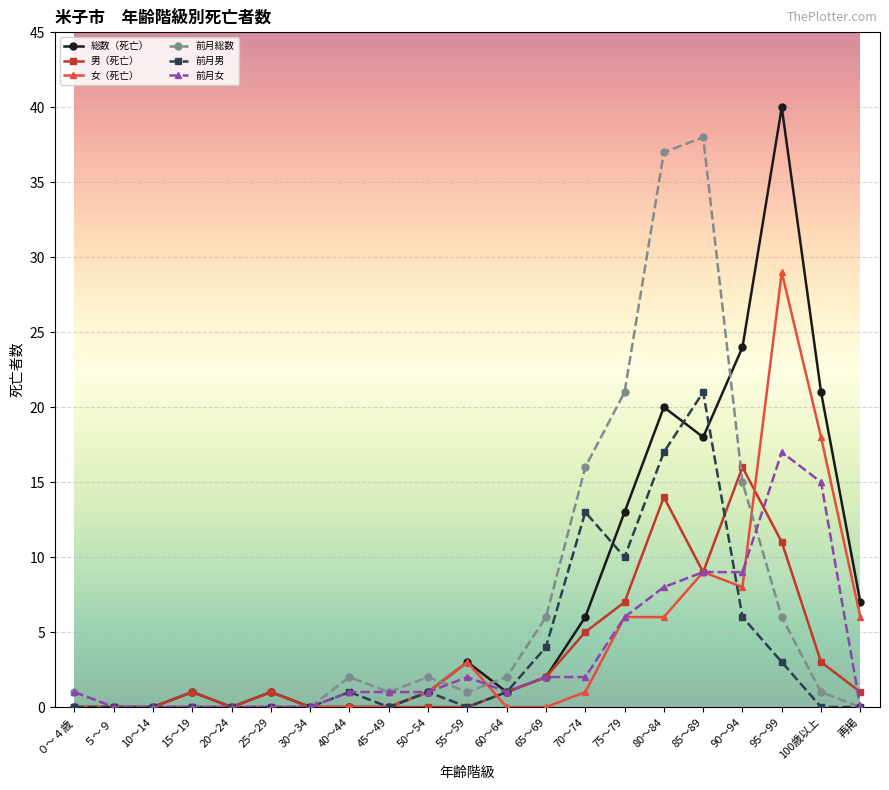

Is this an area chart (filled region under the line)?

No